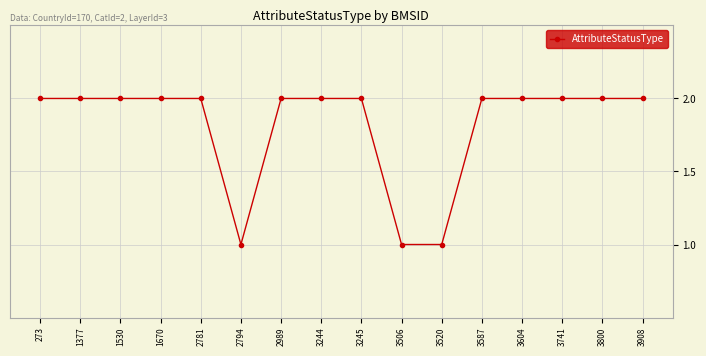

What is the value of the 11th point from the left?

1